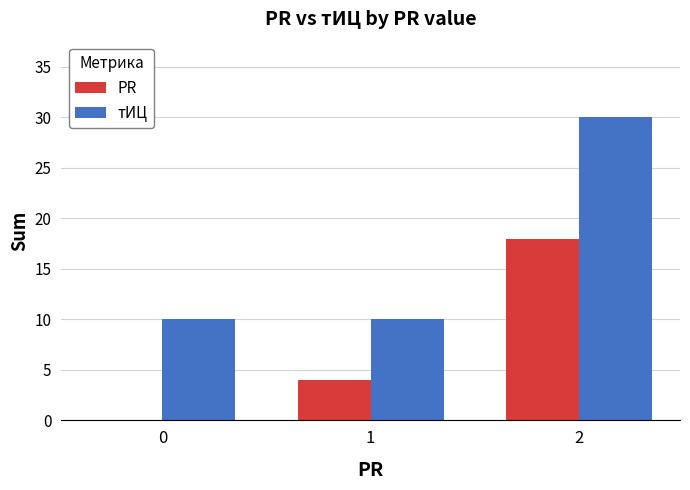

Where is PR nearest to the value 9?

1